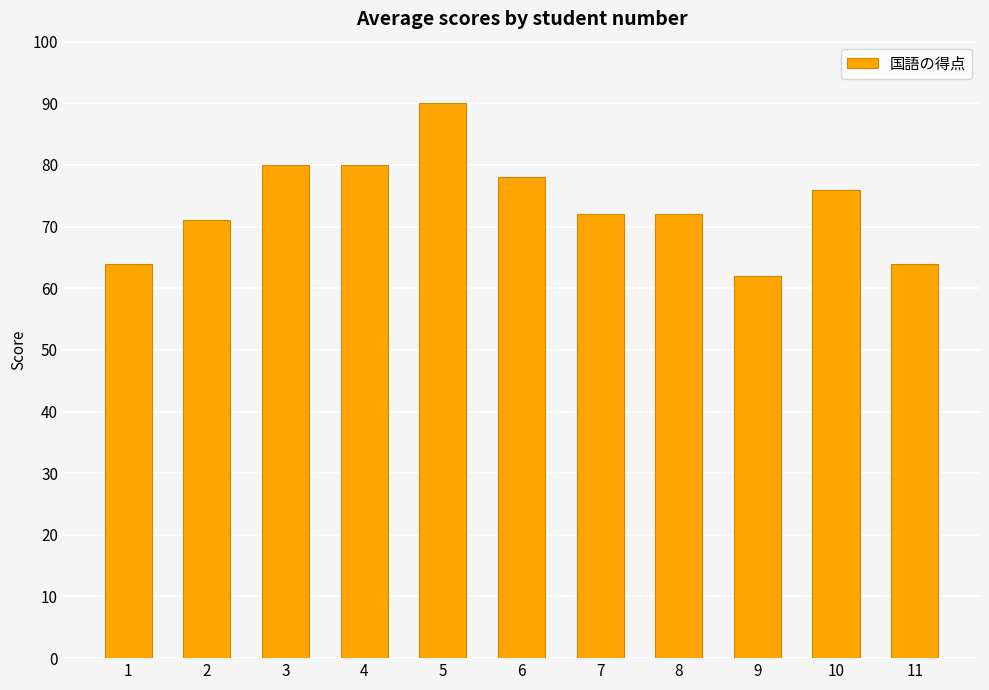

True or false: the data shows 36 at 1.

False